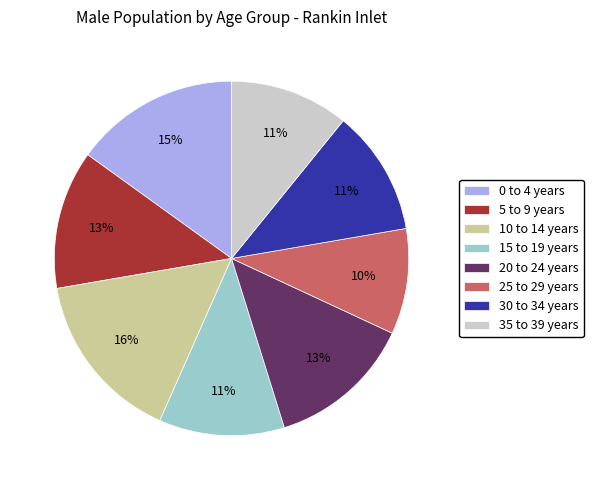

Is the sum of 15 to 19 years and 25 to 29 years greater than half?

No